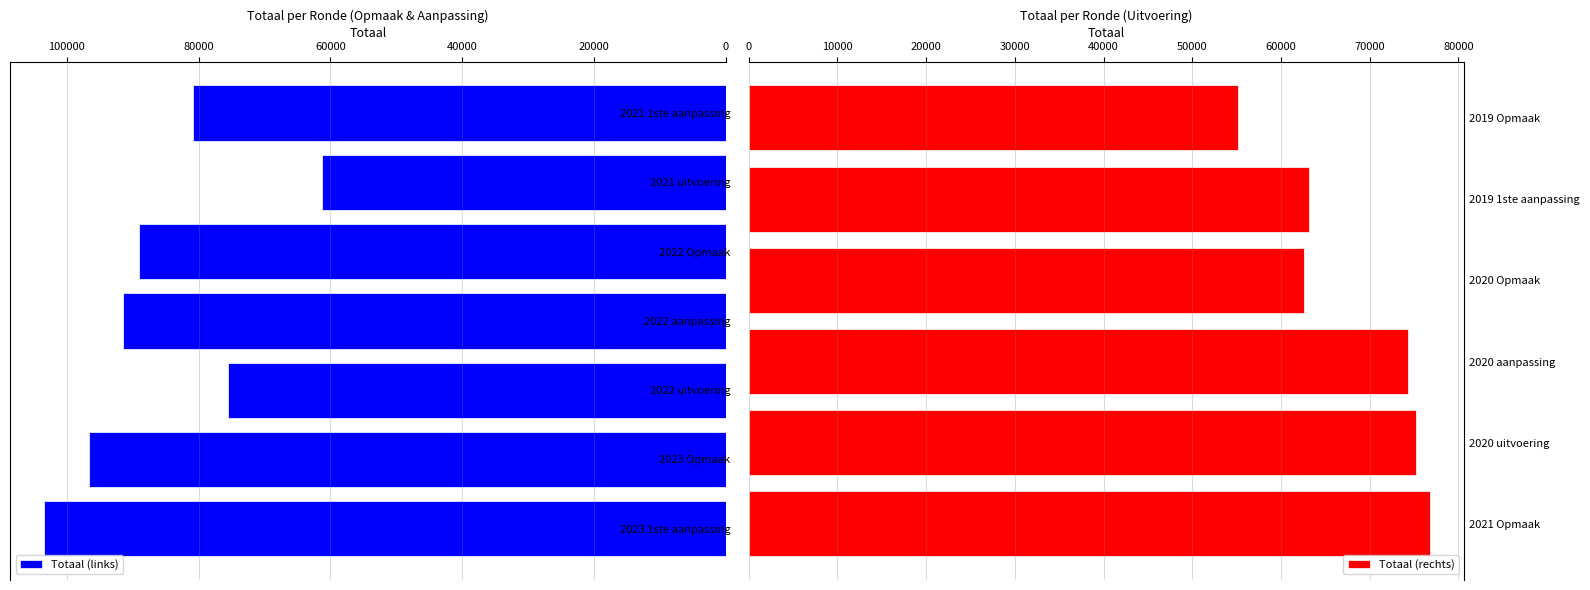

Rank the categories by value from highest to lowest.

2023 1ste aanpassing, 2023 Opmaak, 2022 aanpassing, 2022 Opmaak, 2021 1ste aanpassing, 2021 Opmaak, 2022 uitvoering, 2020 uitvoering, 2020 aanpassing, 2019 1ste aanpassing, 2020 Opmaak, 2021 uitvoering, 2019 Opmaak